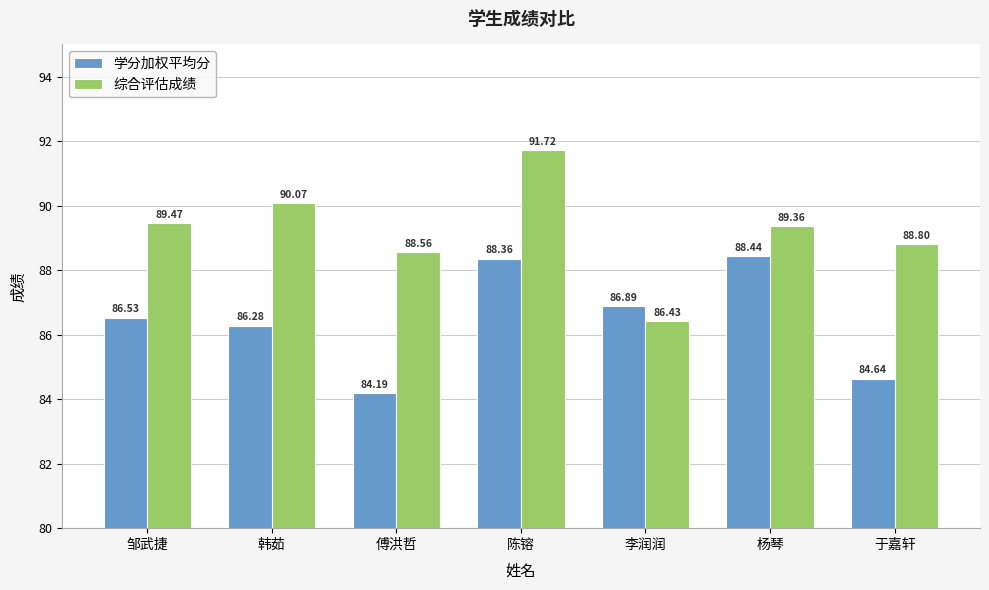

What is the difference between the second highest and second lowest values in the 学分加权平均分 series?

3.7